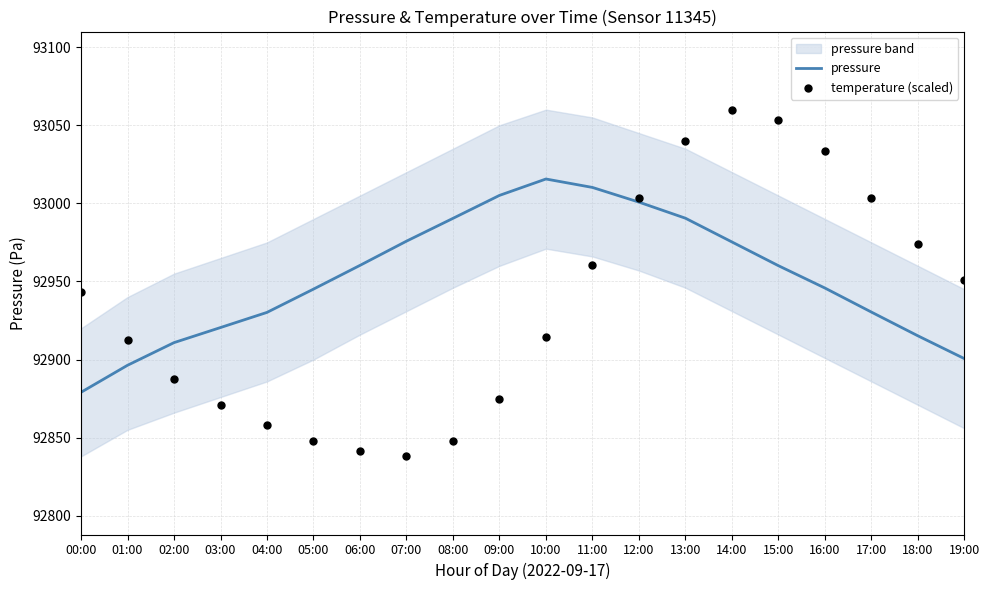

Is it true that pressure equals 141475.0 at 06:00?

False